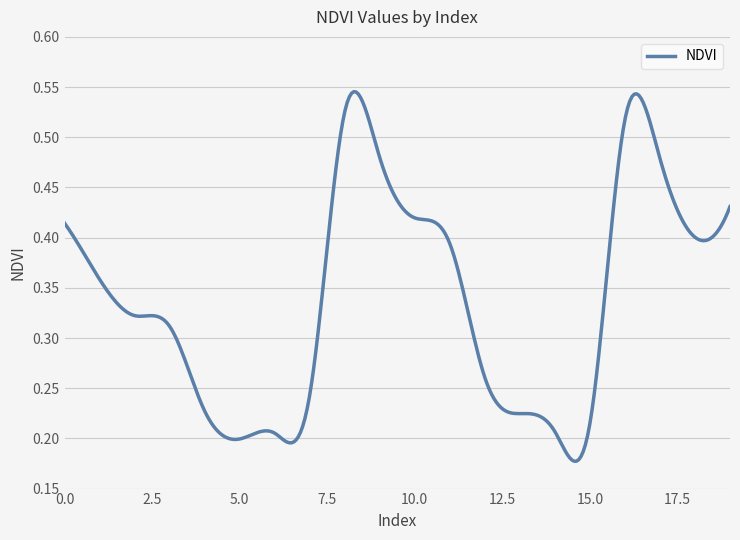

Does the chart display data point markers on the line(s)?

No